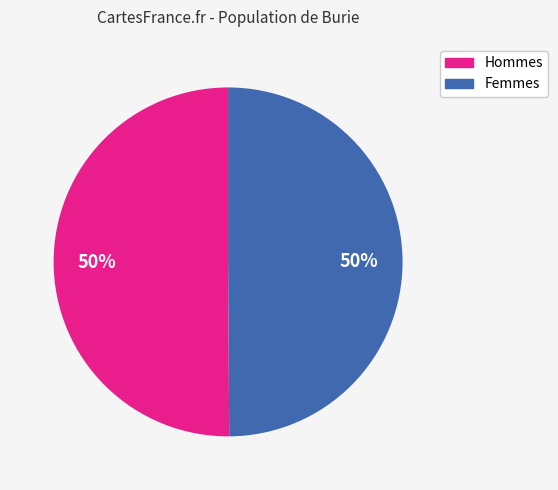

To the nearest percent, what is the average slice percentage?

50%